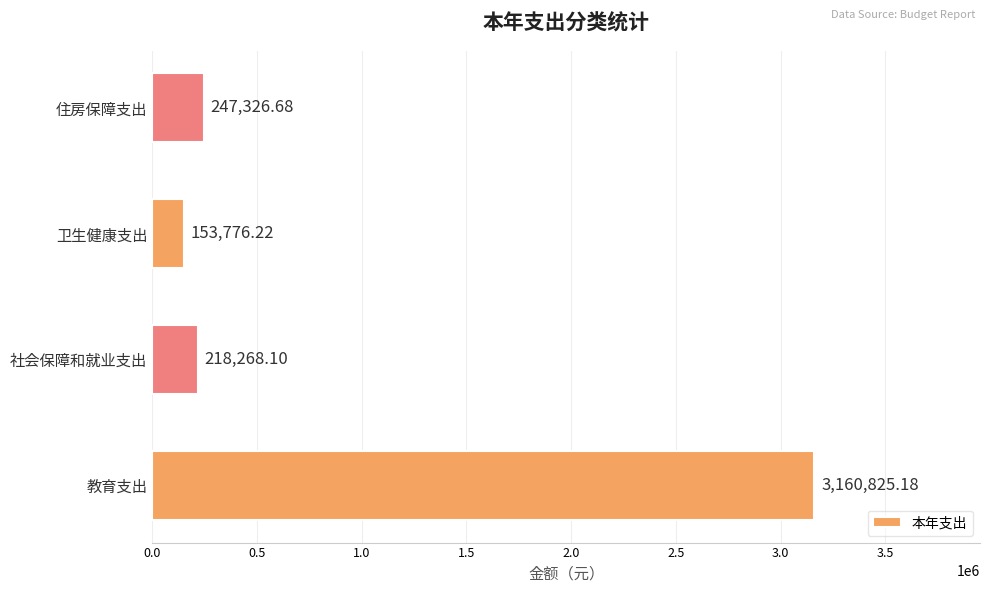

What is the difference between the maximum and second lowest values?

2942557.1